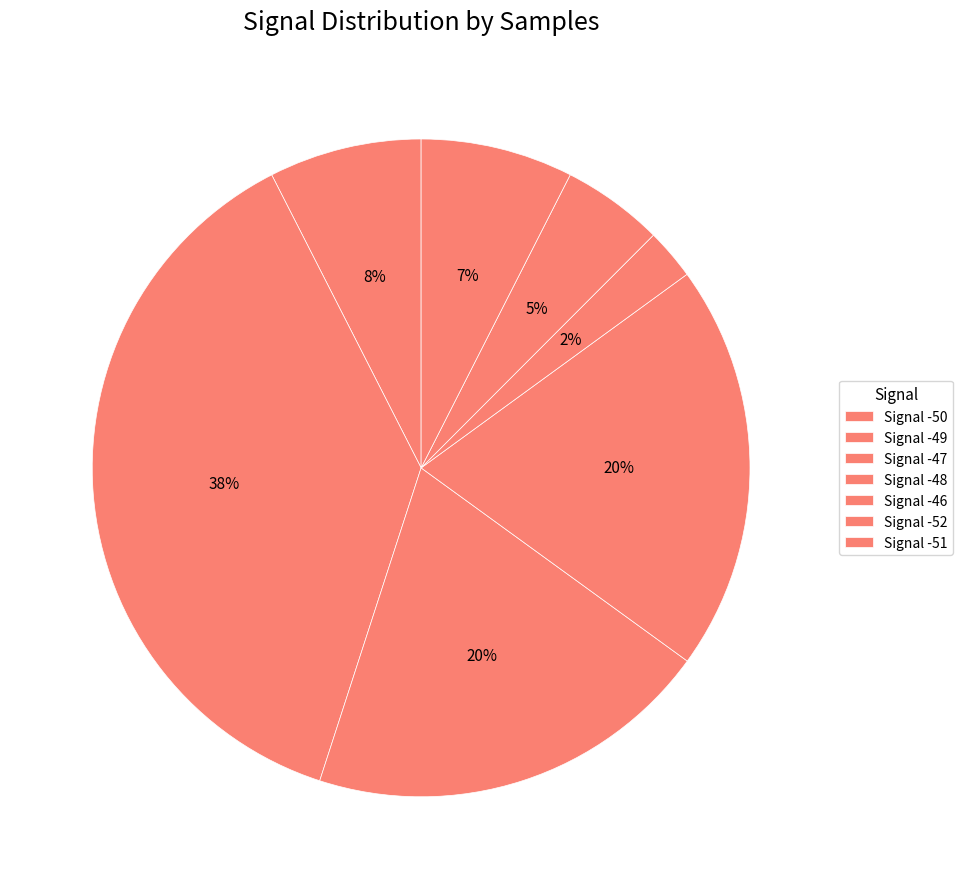

How many segments does this pie chart have?

7